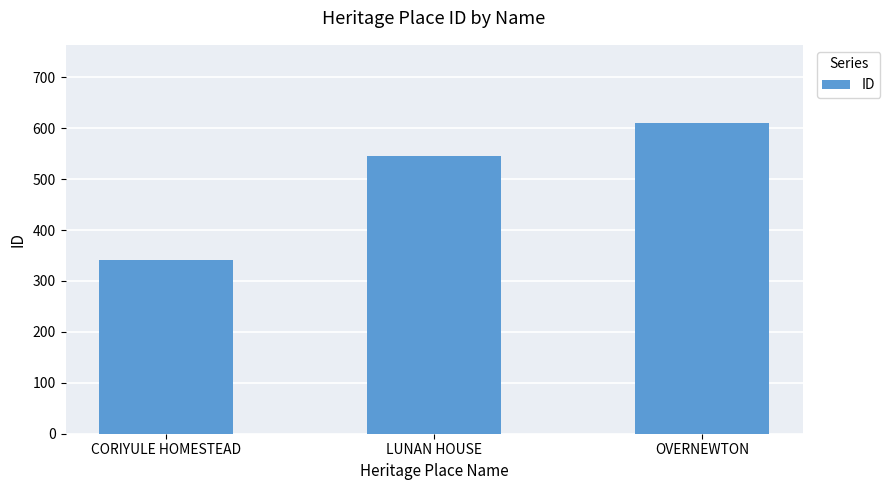

How many values are below 546?

1